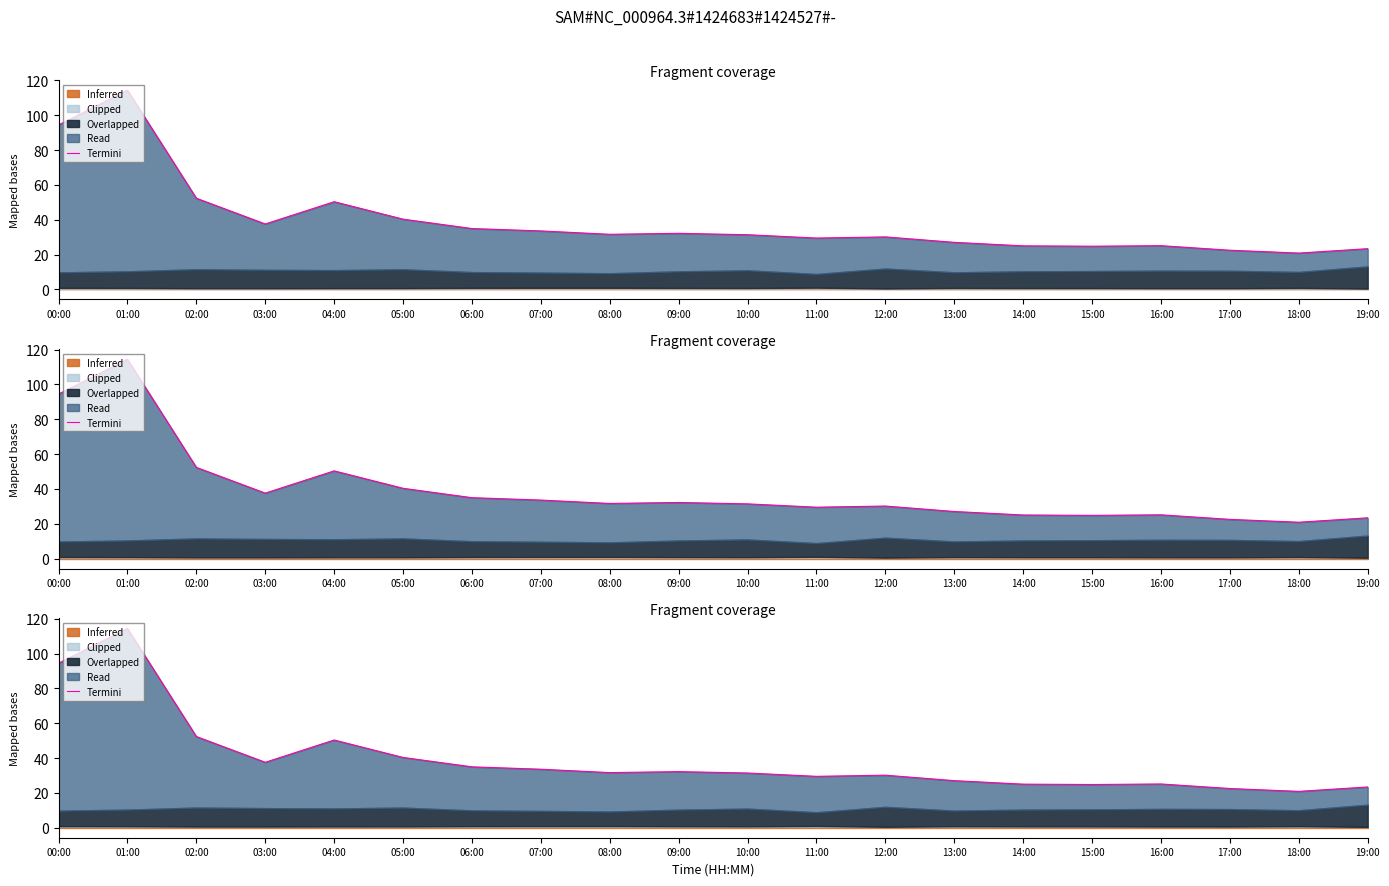

Rank the categories by value from highest to lowest.

01:00, 00:00, 02:00, 04:00, 05:00, 03:00, 06:00, 07:00, 09:00, 08:00, 10:00, 12:00, 11:00, 13:00, 16:00, 14:00, 15:00, 19:00, 17:00, 18:00